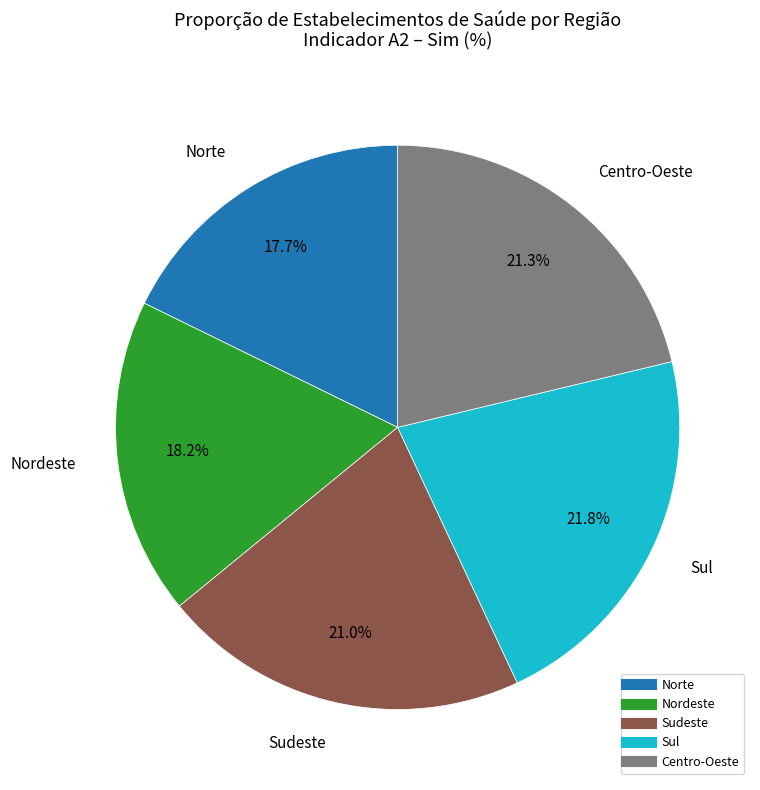

To the nearest percent, what is the difference between the largest and smallest slice percentages?

4%